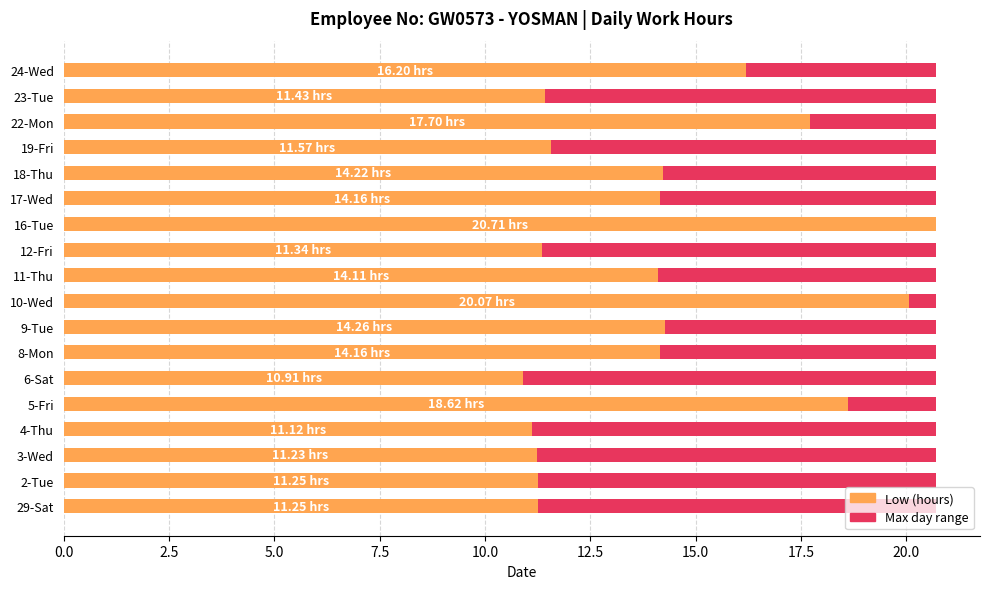

What is the value of the Low (hours) bar at the 4th from the left?

11.1